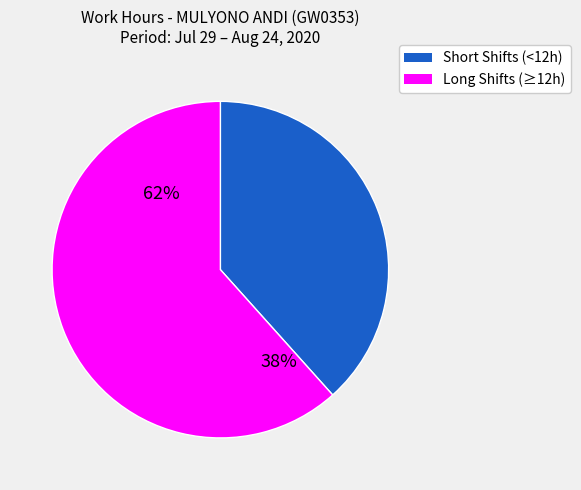

Does 29 Wed account for over 50% of the chart?

No